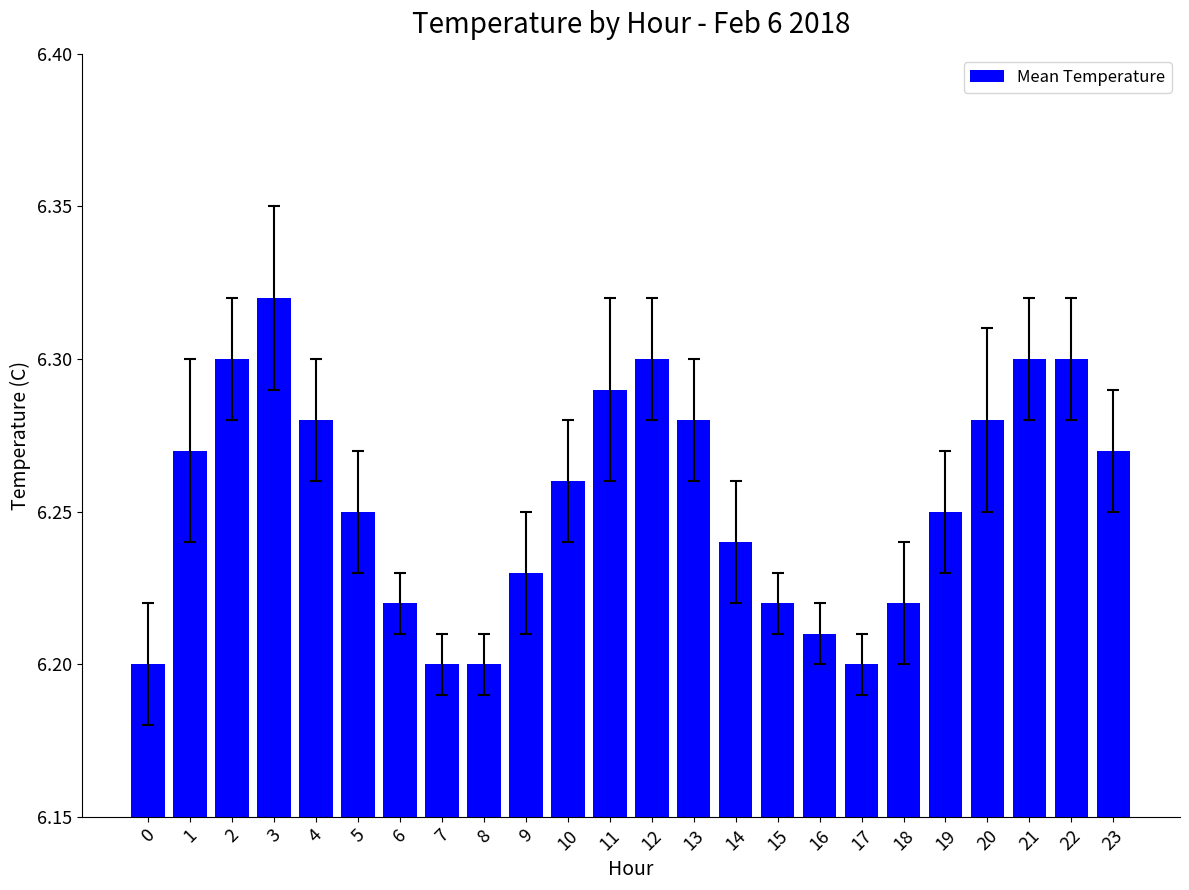

How many bars are there in total?

24